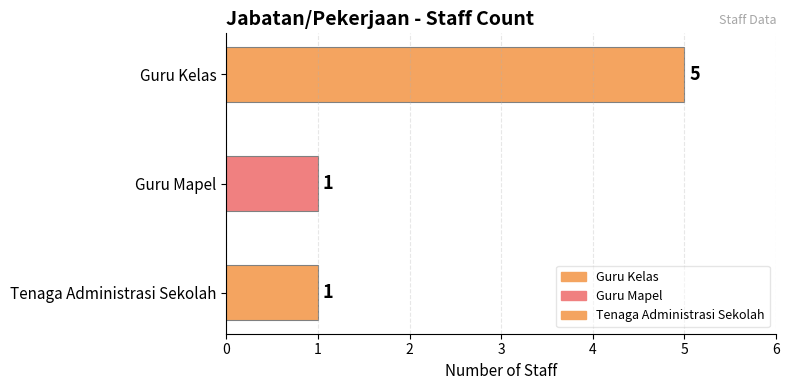

The value at 0 is 3. True or false?

False